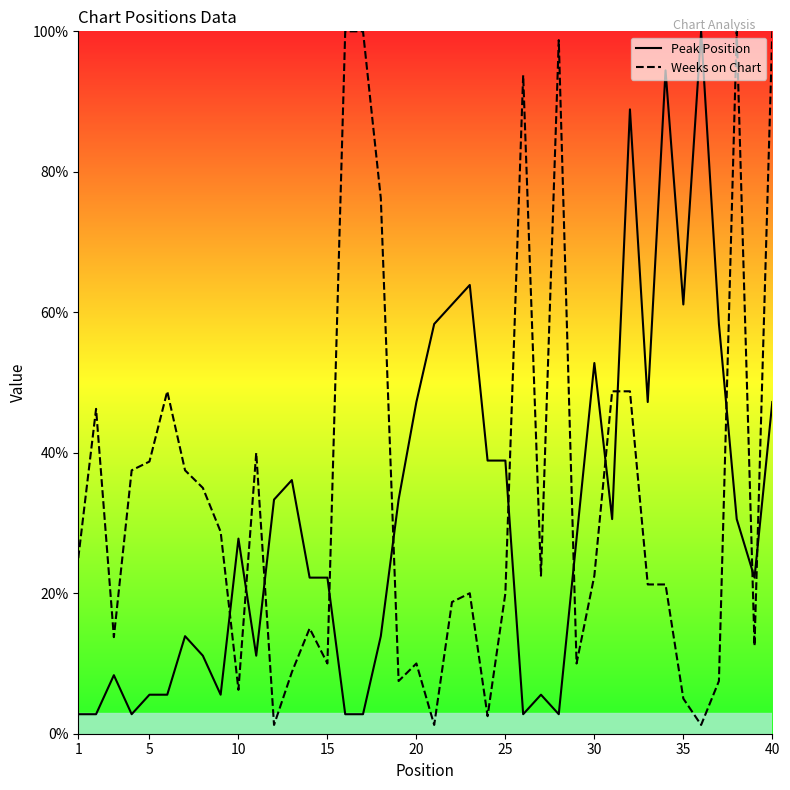

What is the highest value of the Weeks on Chart series?

100.0